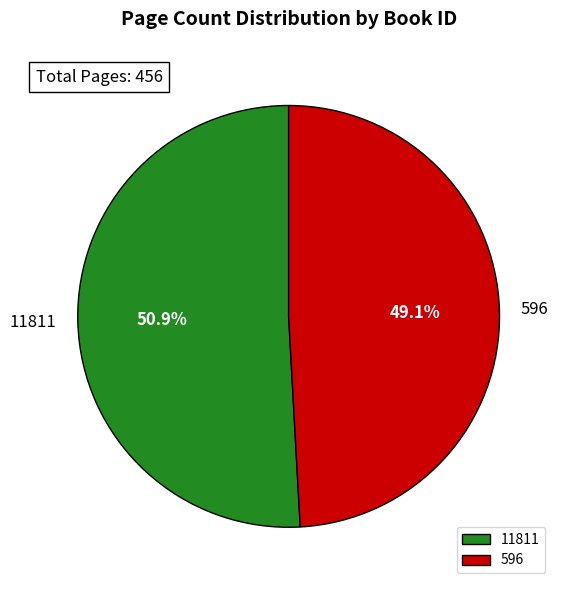

To the nearest percent, what is the combined percentage of 596 and 11811?

100%